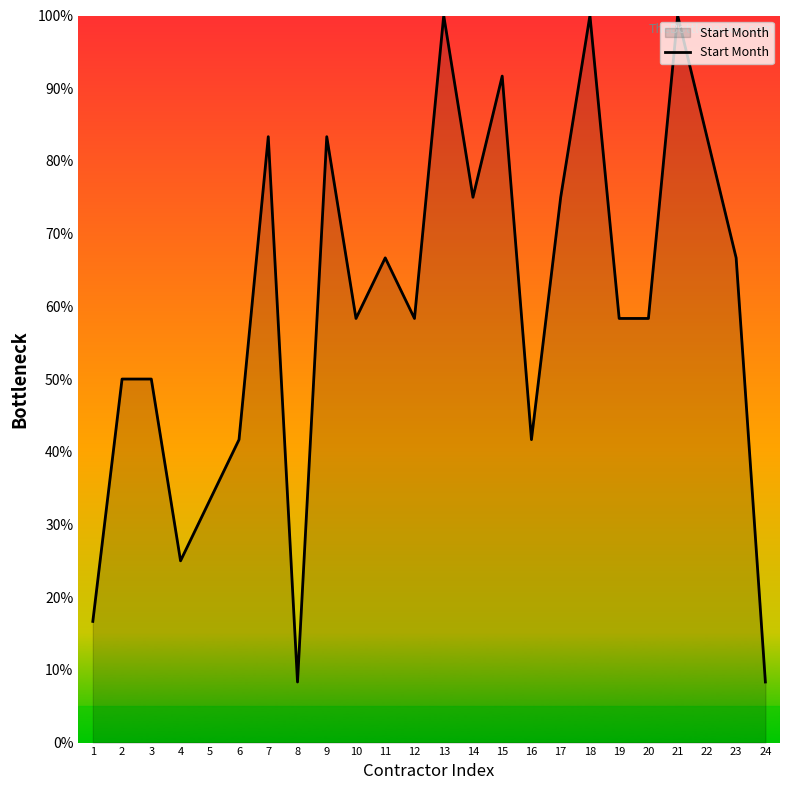

The chart shows a value of 58.3 at 19. True or false?

True